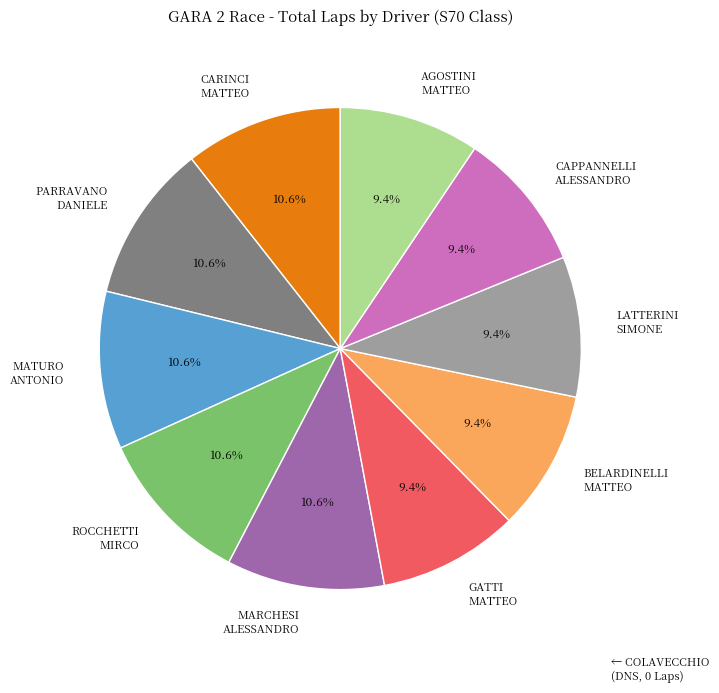

Does any single category account for the majority?

No